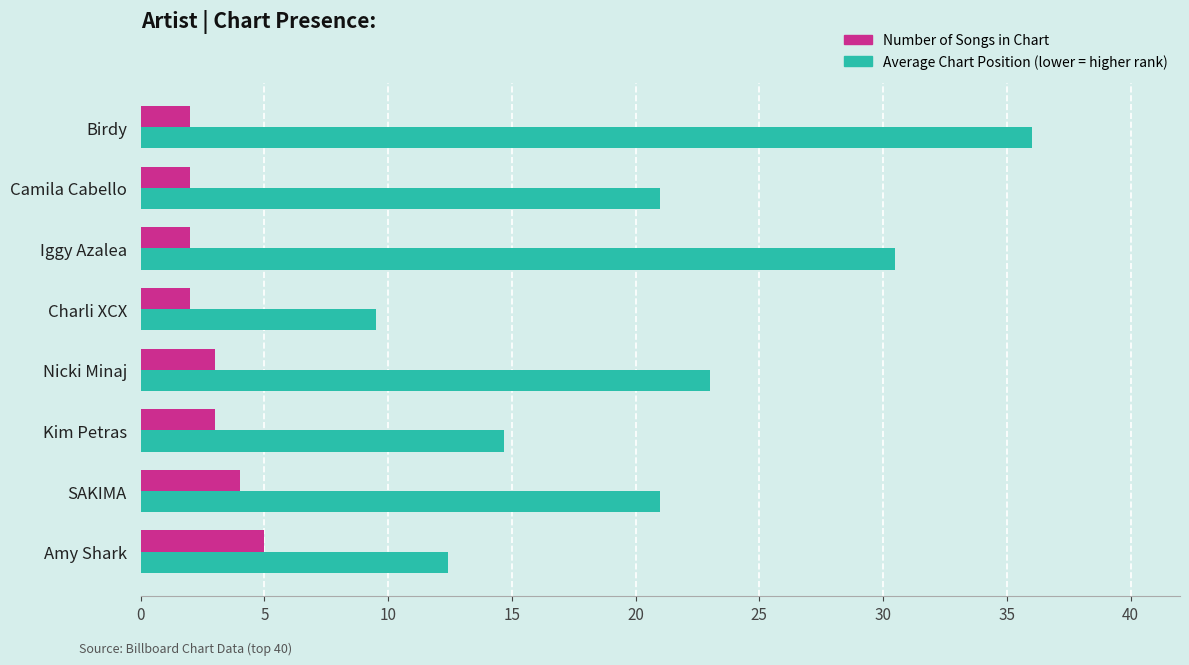

What is the minimum value shown in the chart?

2.0